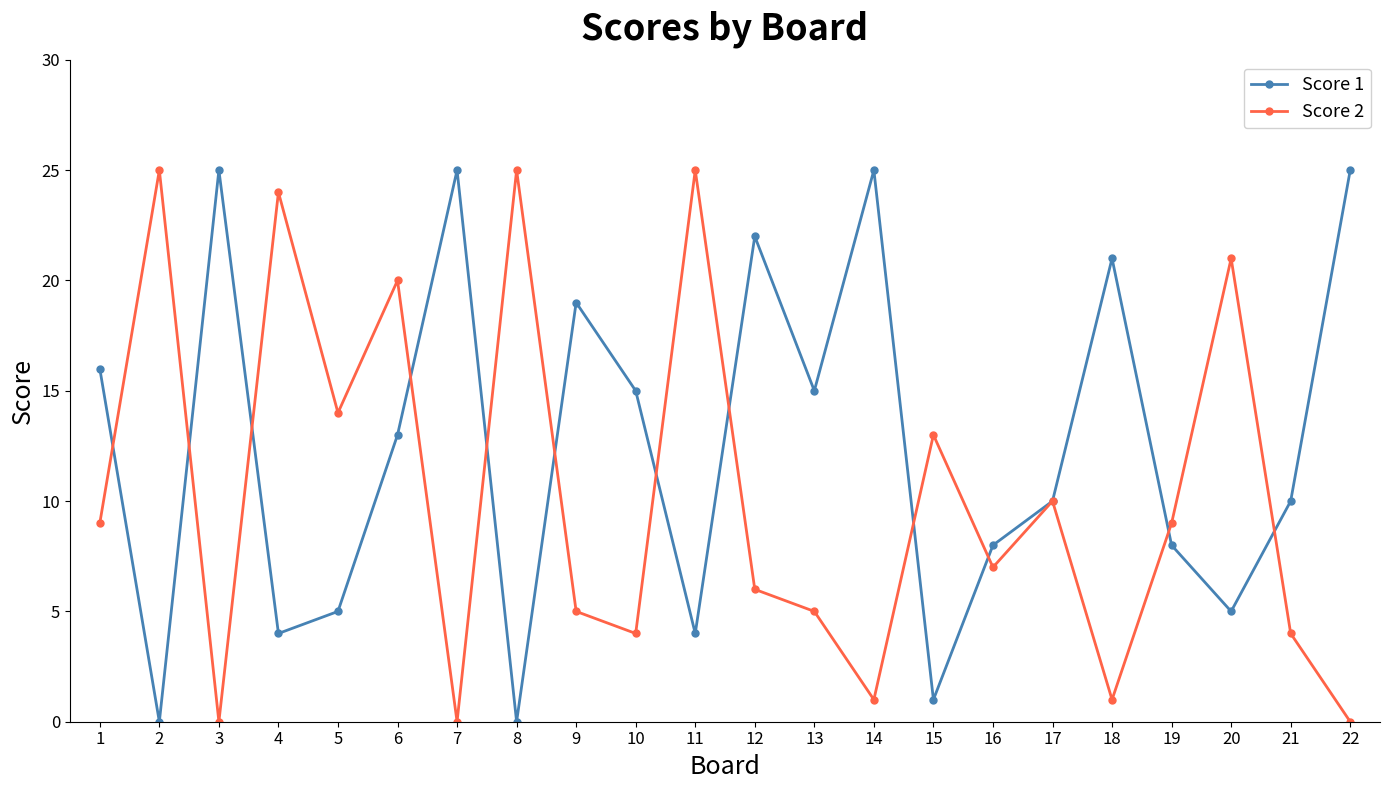

What is the sum of all Score 1 values?

276